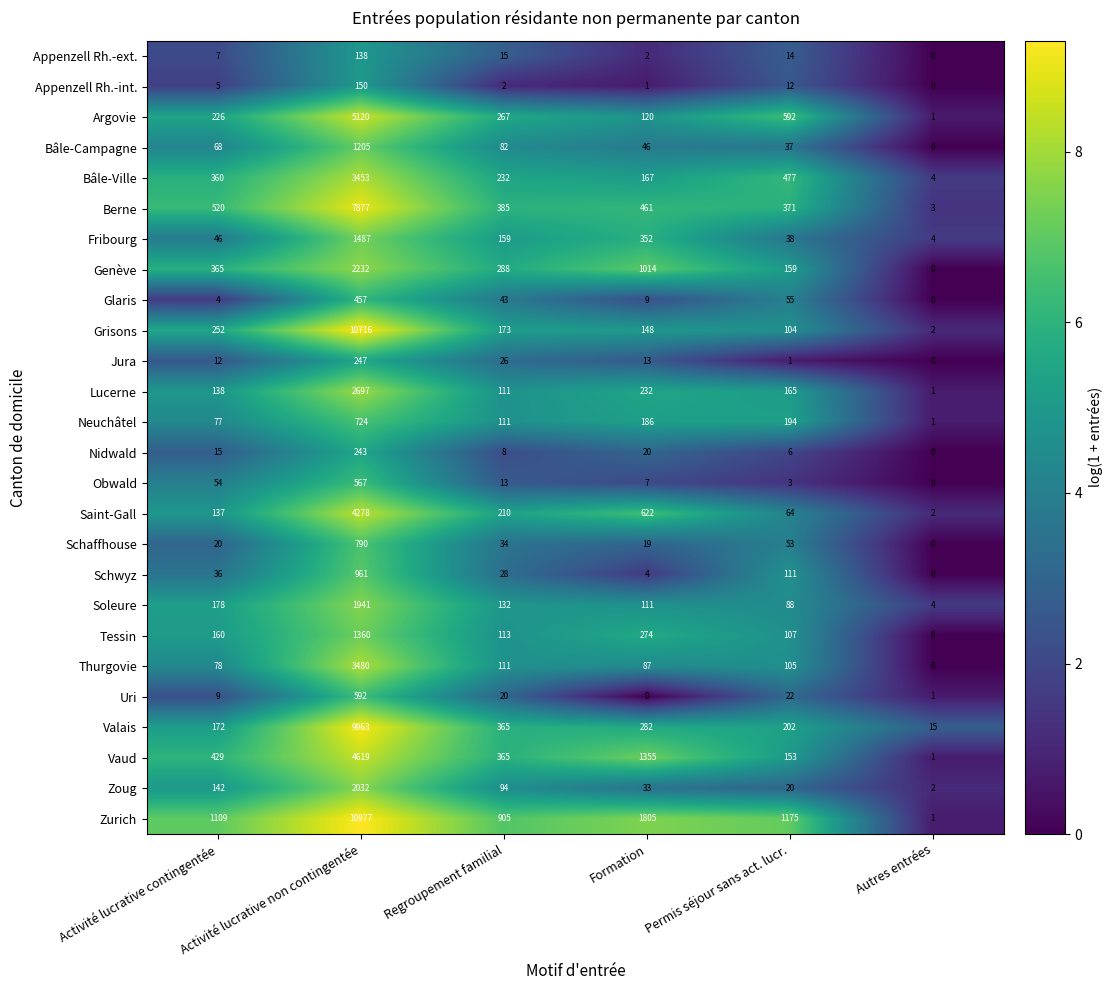

Where is Saint-Gall nearest to the value 2140?

Formation